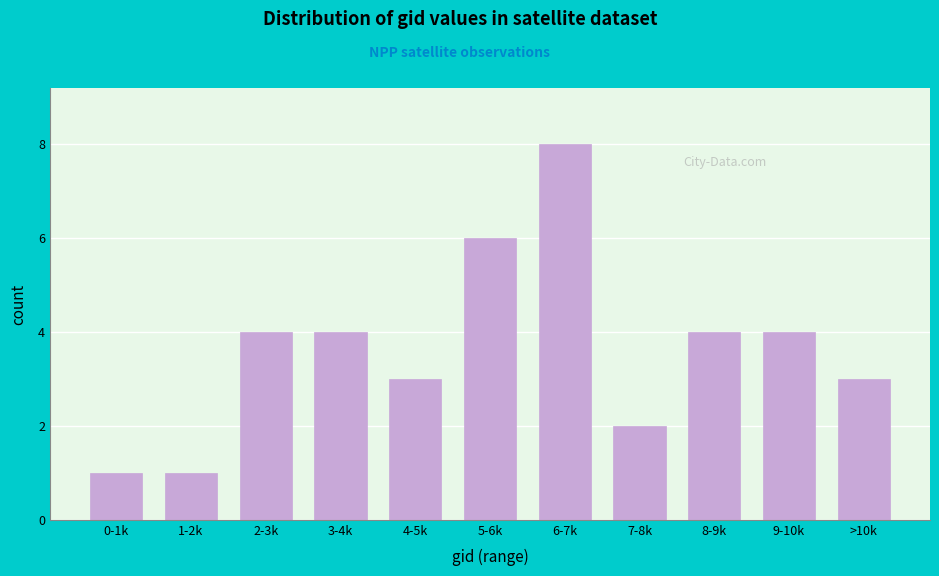

Reading left to right, list all the values displayed in this chart.

1	1	4	4	3	6	8	2	4	4	3